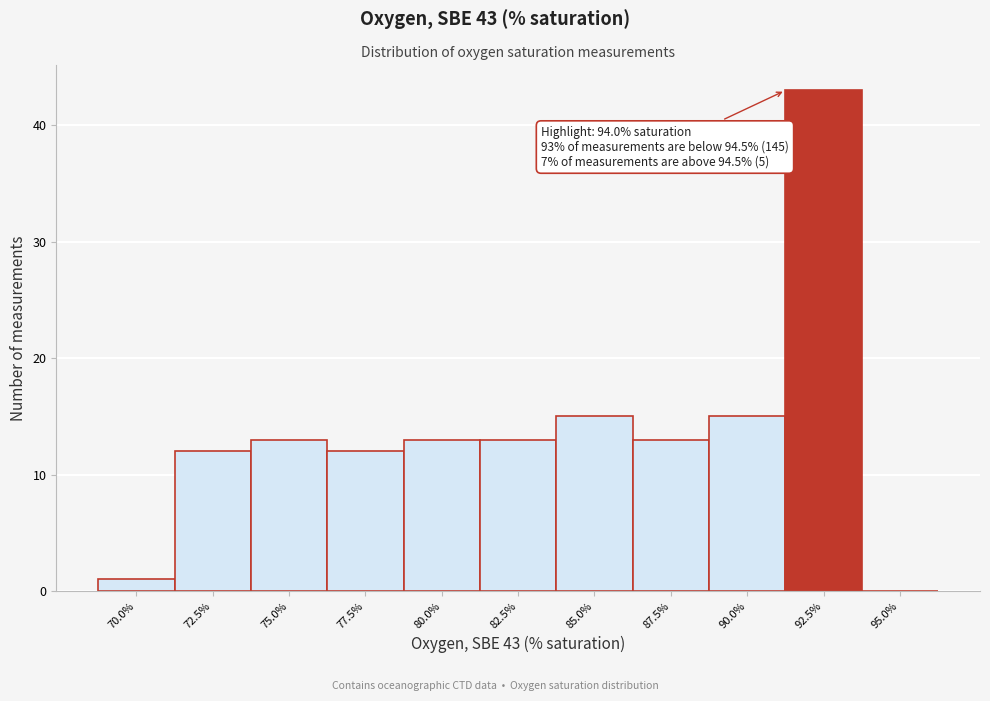

Reading left to right, extract all data points from this chart.

70.0%=1	72.5%=12	75.0%=13	77.5%=12	80.0%=13	82.5%=13	85.0%=15	87.5%=13	90.0%=15	92.5%=43	95.0%=0